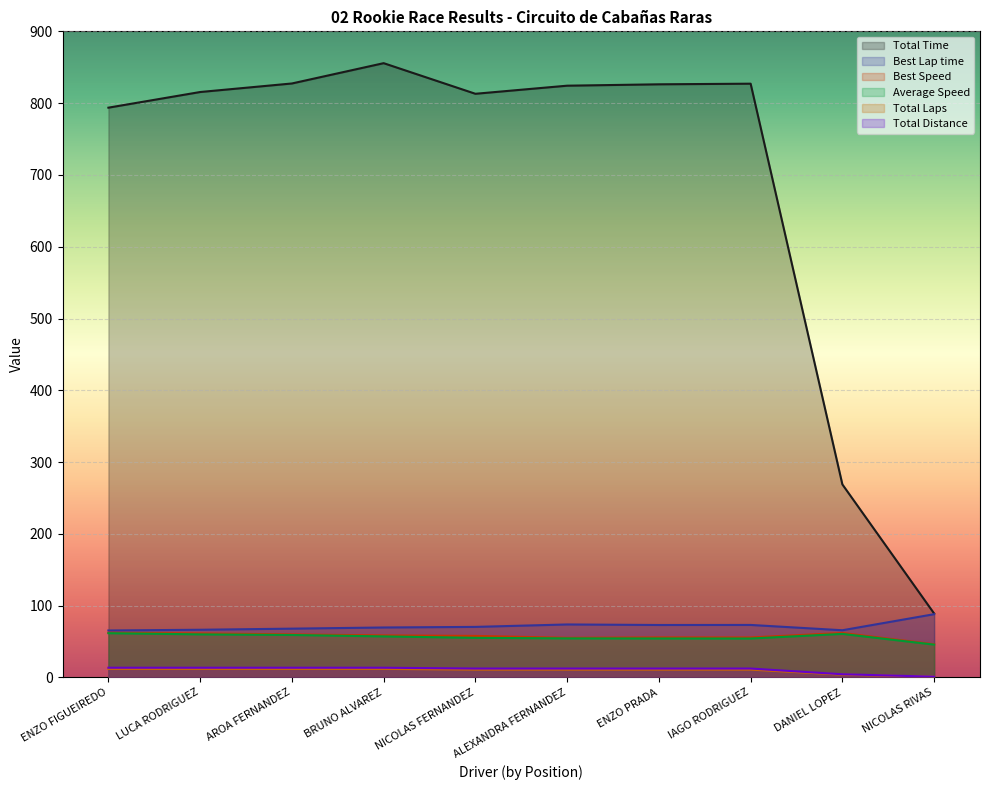

Is it true that Best Lap time equals 68.0 at AROA FERNANDEZ?

True